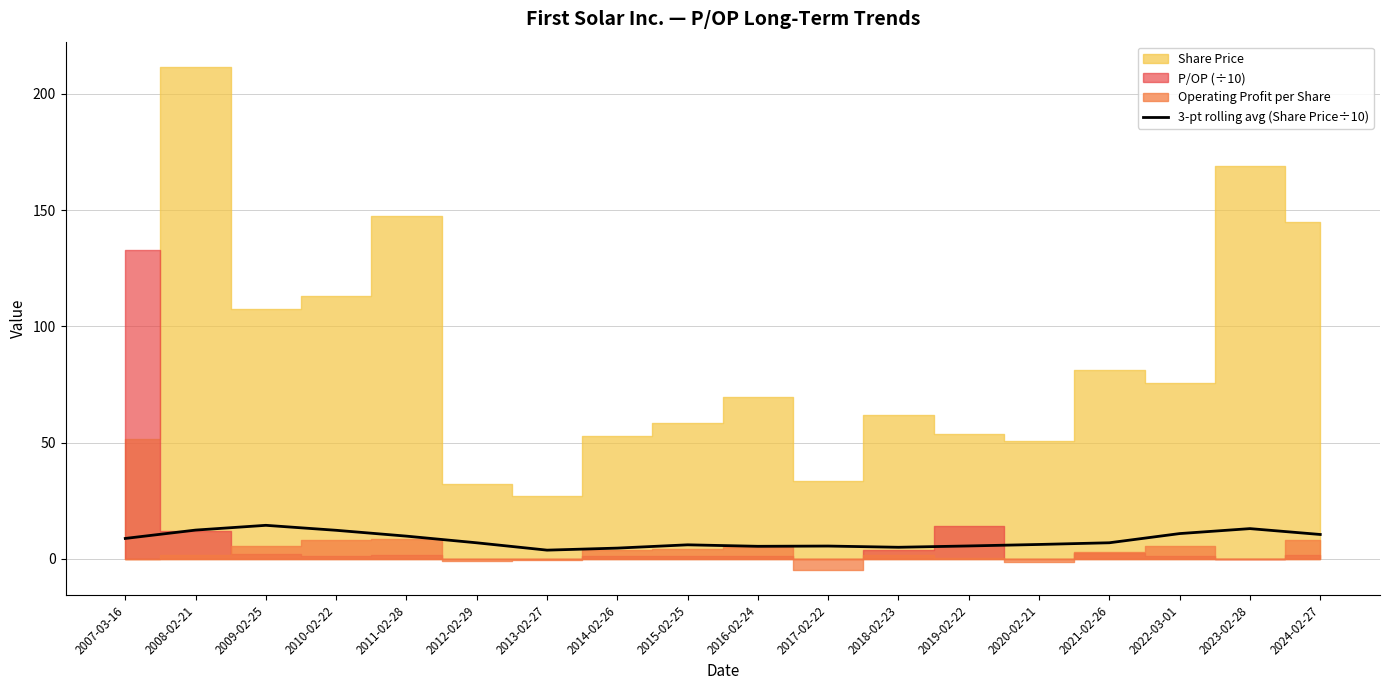

What is the label of the 8th point from the left?

2014-02-26